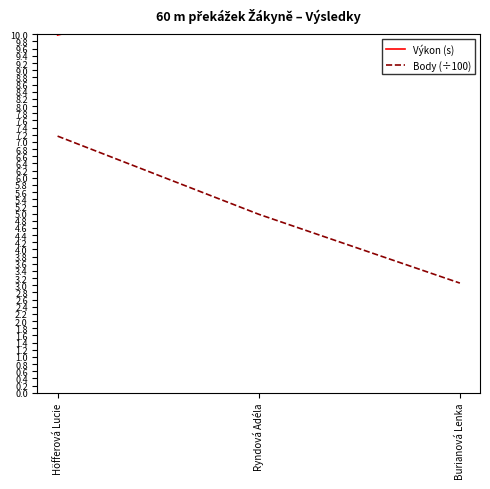

At which label is Body (÷100) closest to 5?

Ryndová Adéla